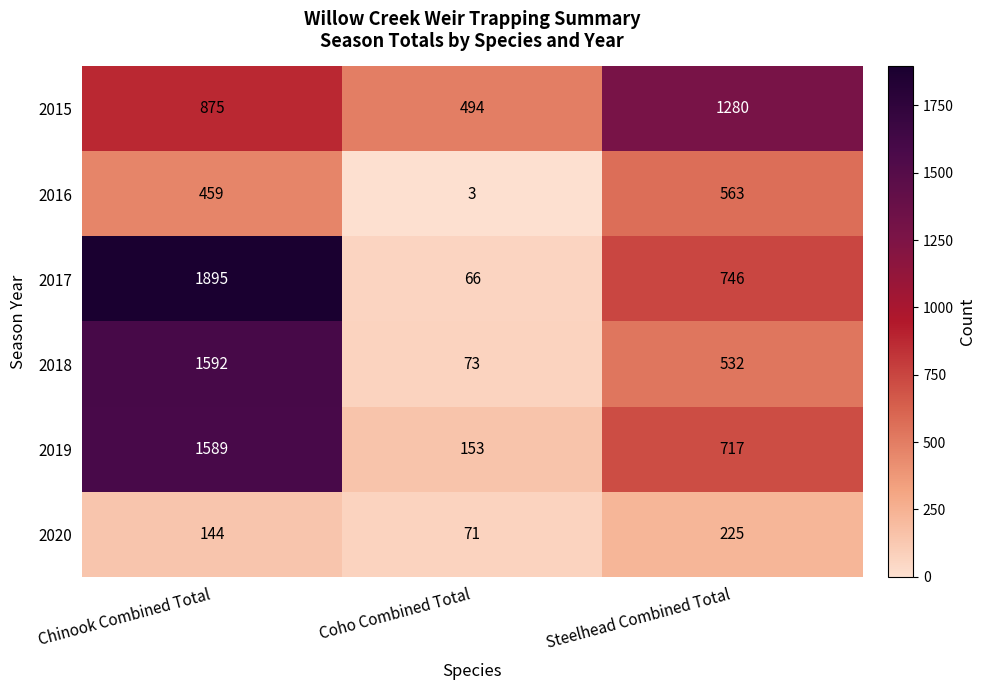

Between Chinook Combined Total and Coho Combined Total, which series saw the biggest shift?

2017